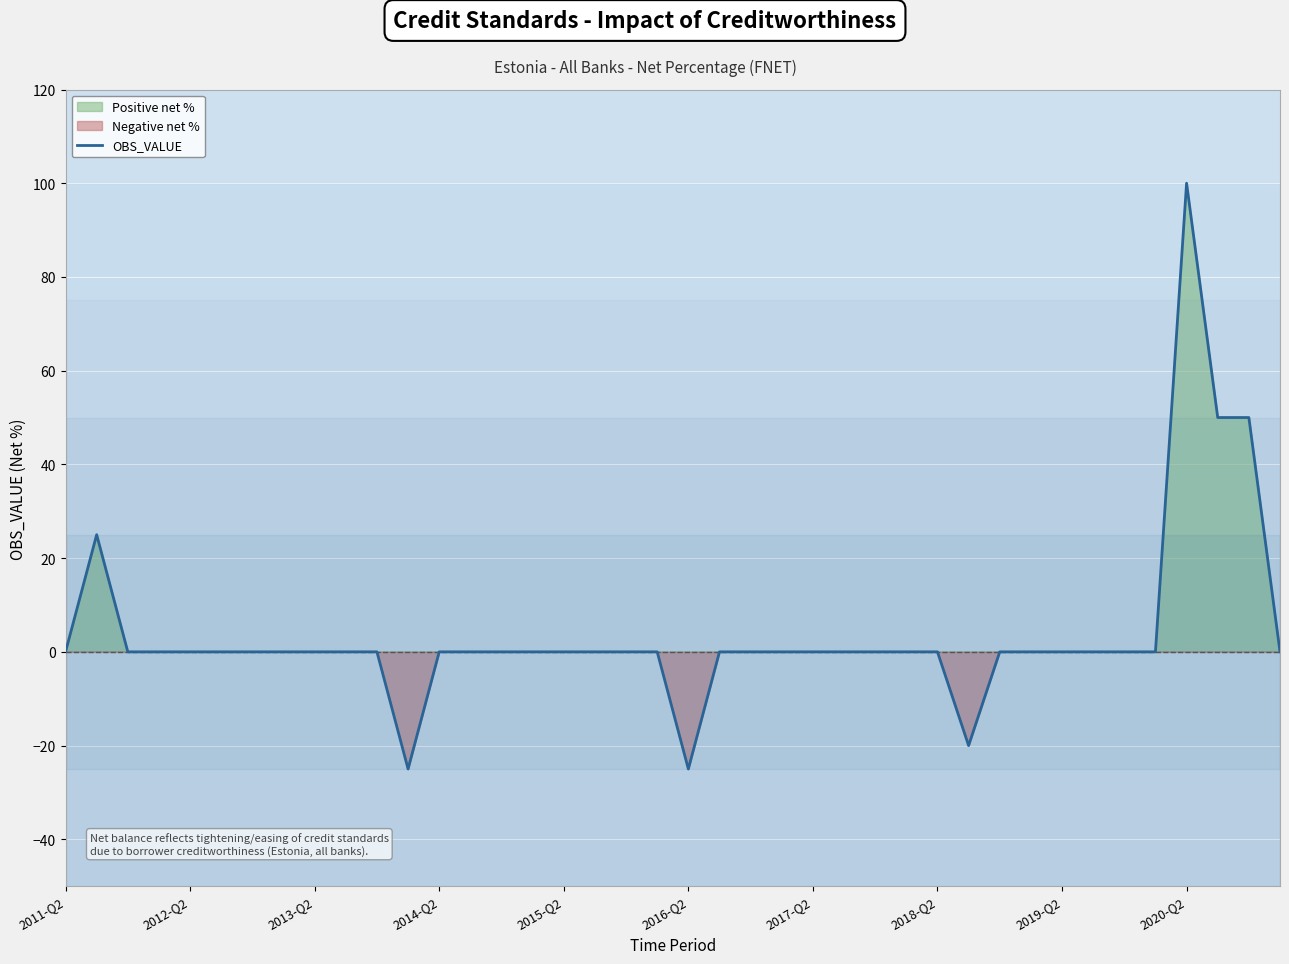

What is the maximum value for OBS_VALUE?

100